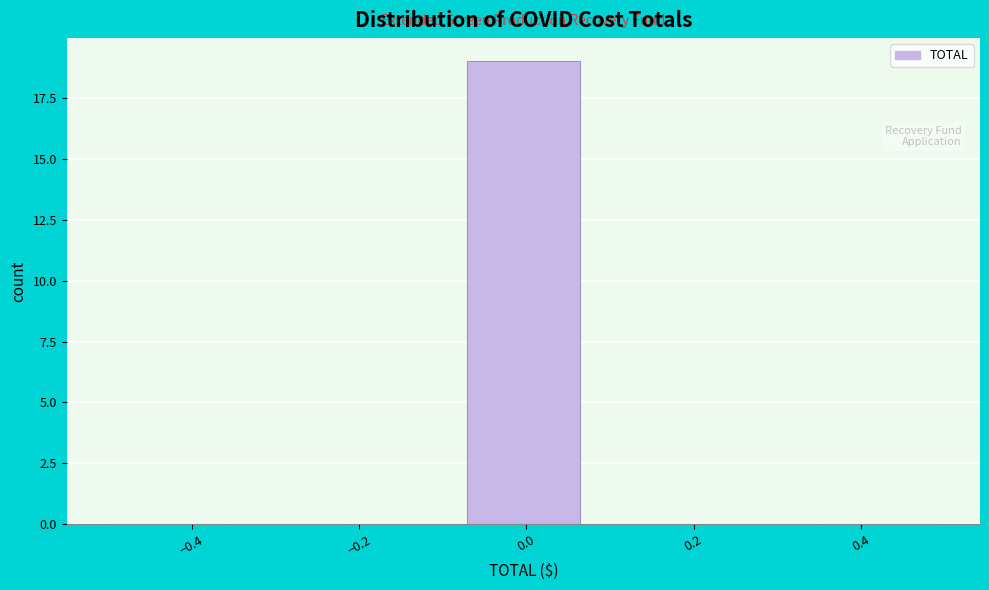

Reading left to right, list every bar in this chart as the range it spans on the x-axis followed by its height. Neither the bar edges nor the heights are printed on the chart, so give them approximately, as read against the axes.

-0.50 to -0.36: 0
-0.36 to -0.22: 0
-0.22 to -0.08: 0
-0.08 to 0.08: 19
0.08 to 0.22: 0
0.22 to 0.36: 0
0.36 to 0.50: 0